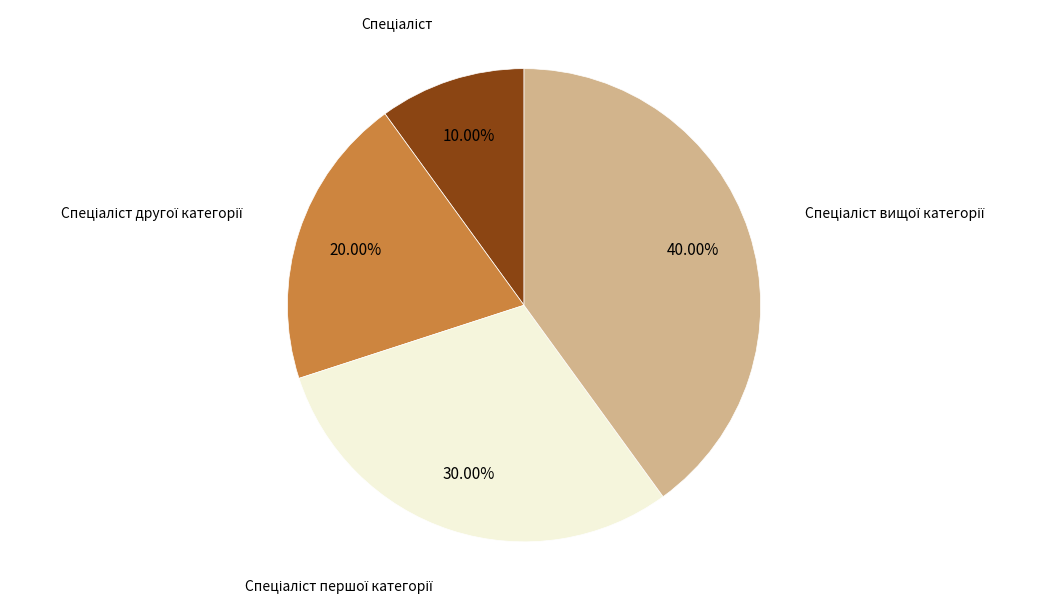

Does any single category account for the majority?

No